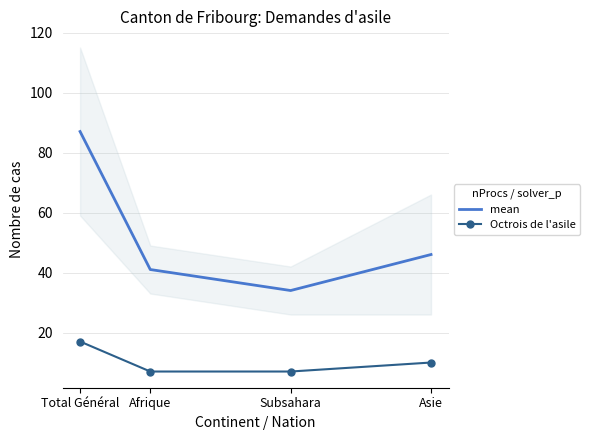

True or false: mean has a value of 46 at Asie.

True